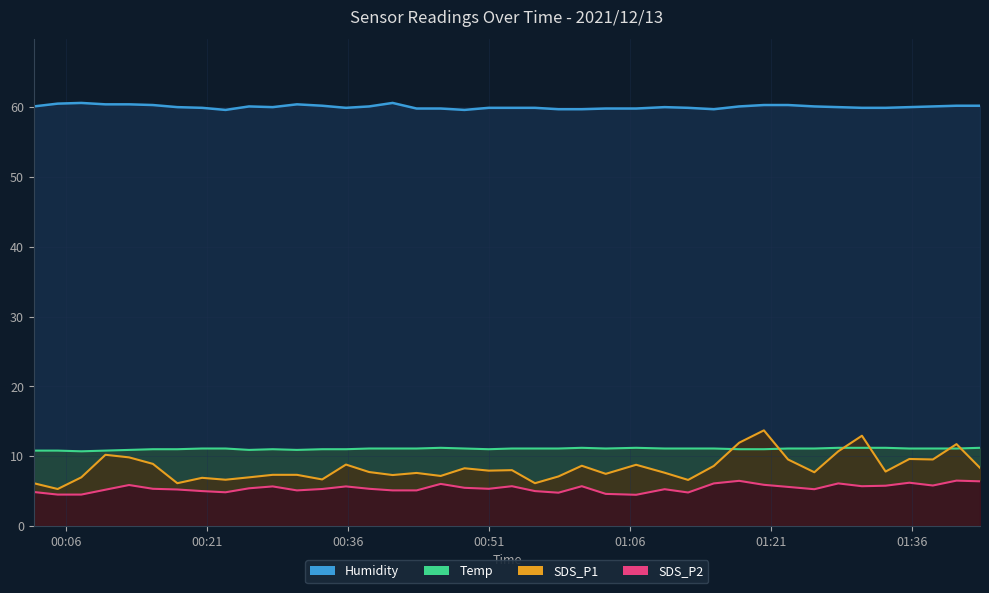

At which label is Humidity closest to 60?

2021/12/13 00:17:50